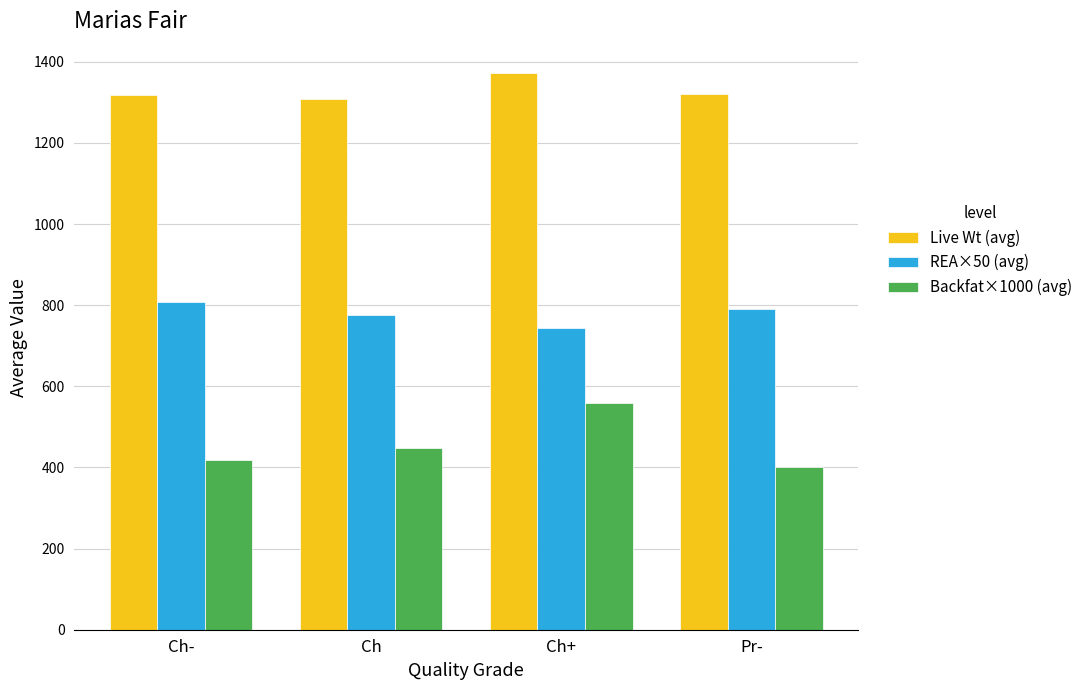

What are all the series names shown in the legend?

Live Wt (avg), REA×50 (avg), Backfat×1000 (avg)